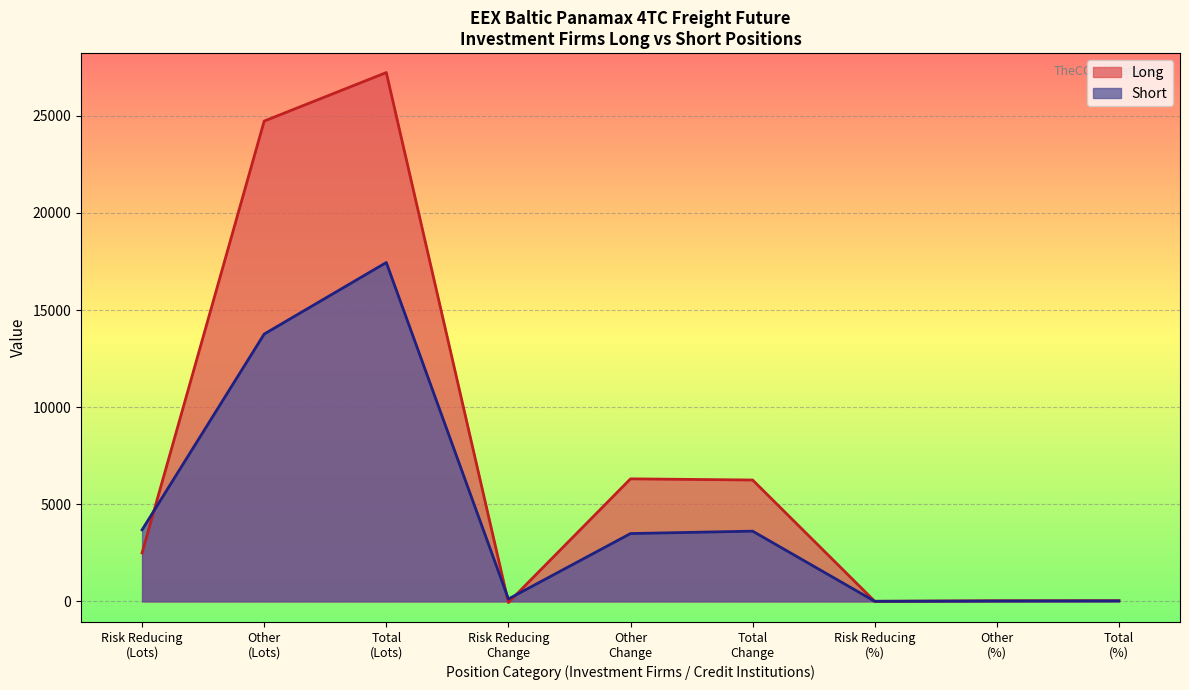

Reading left to right, extract all data points from this chart.

Long: 2498.0	24732.6	27230.6	-60.0	6309.9	6249.9	3.5	34.6	38.1
Short: 3683.5	13765.4	17448.9	123.6	3492.7	3616.3	5.2	19.4	24.7